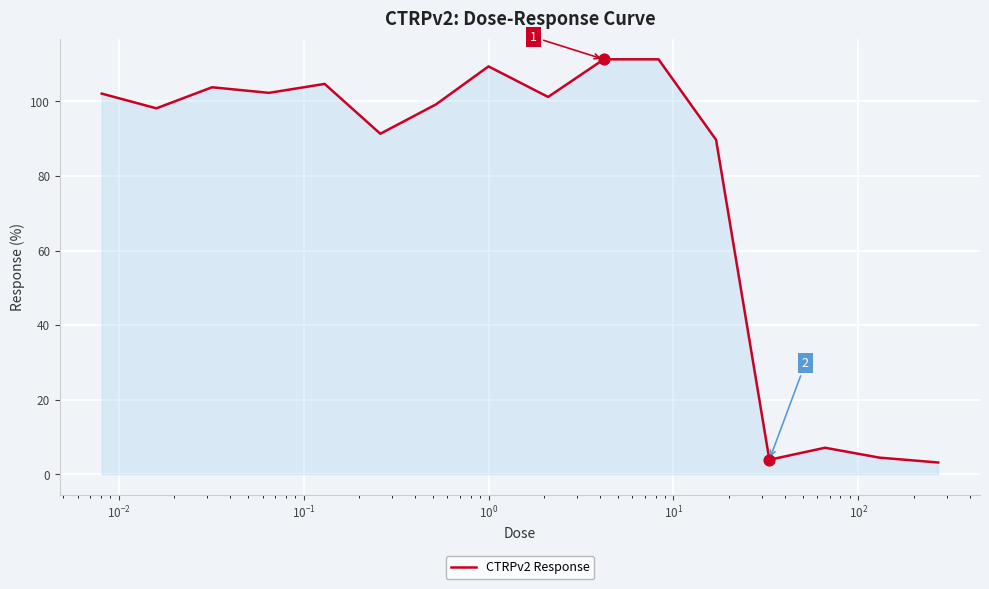

What is the greatest value displayed?

111.3